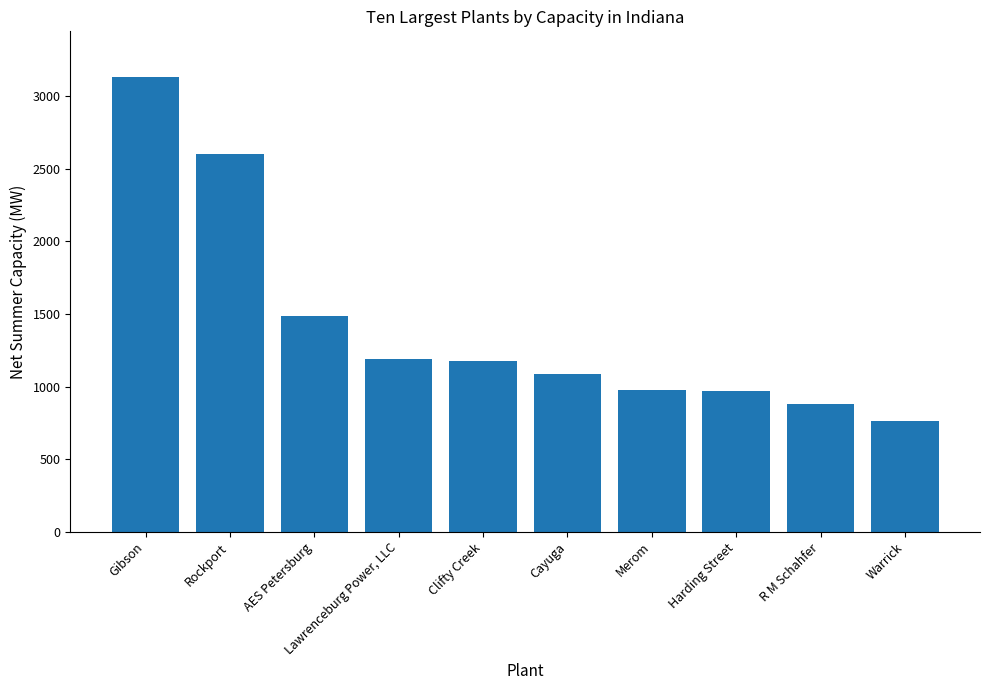

What is the change in value from Cayuga to Merom?

-112.0